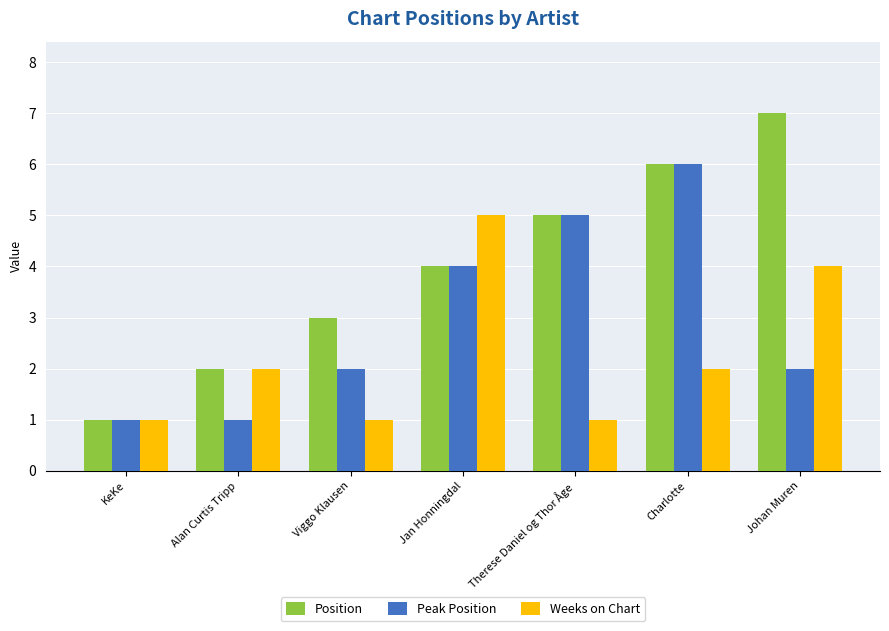

How many groups of bars are there?

7